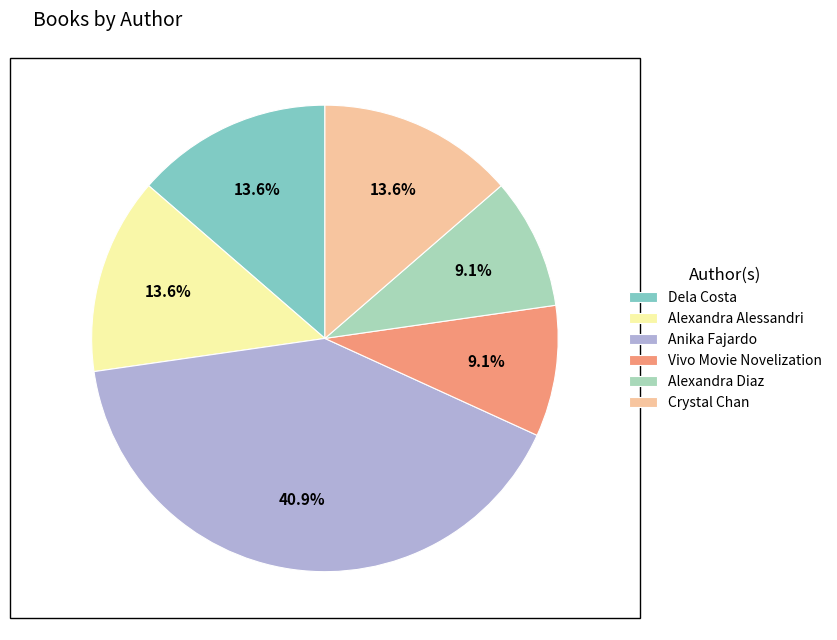

To the nearest percent, what is the average slice percentage?

17%